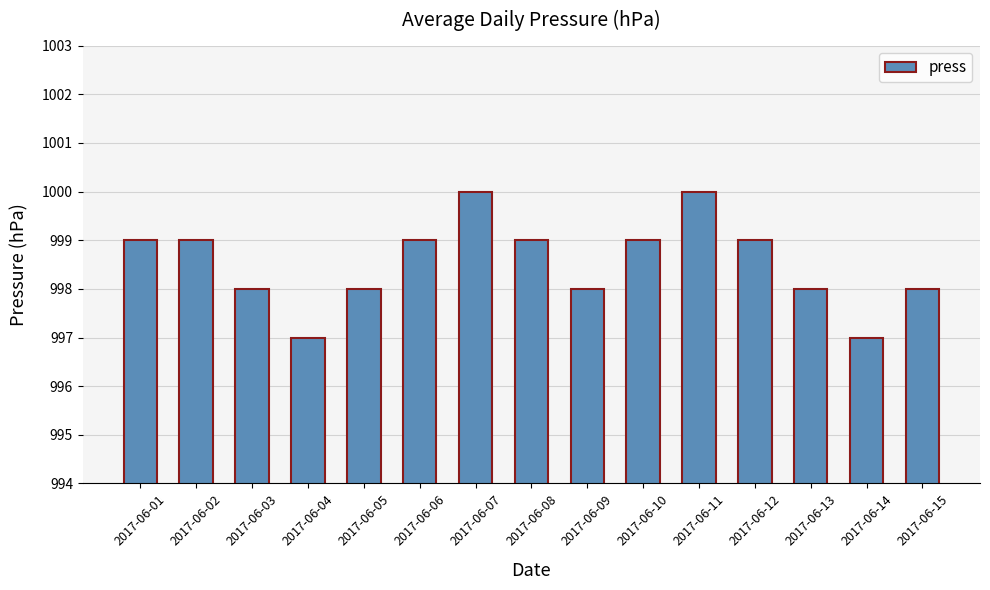

True or false: the data shows 555 at 2017-06-08.

False